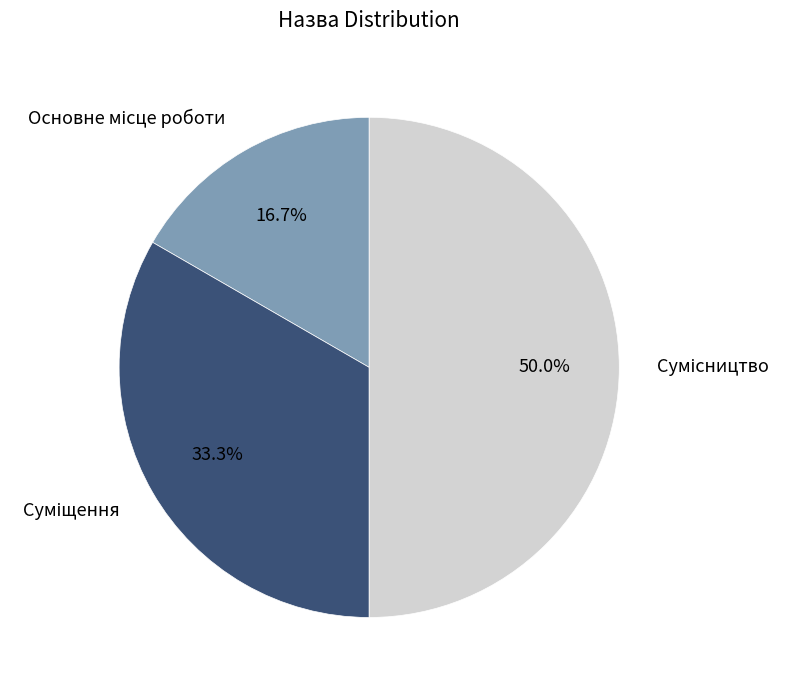

How many segments does this pie chart have?

3